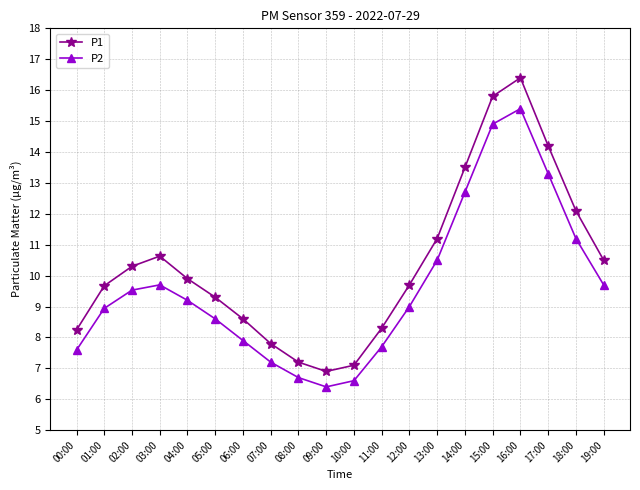

Reading right to left, extract all data points from this chart.

P1: 10.5	12.1	14.2	16.4	15.8	13.5	11.2	9.7	8.3	7.1	6.9	7.2	7.8	8.6	9.3	9.9	10.6	10.3	9.7	8.2
P2: 9.7	11.2	13.3	15.4	14.9	12.7	10.5	9.0	7.7	6.6	6.4	6.7	7.2	7.9	8.6	9.2	9.7	9.5	8.9	7.6